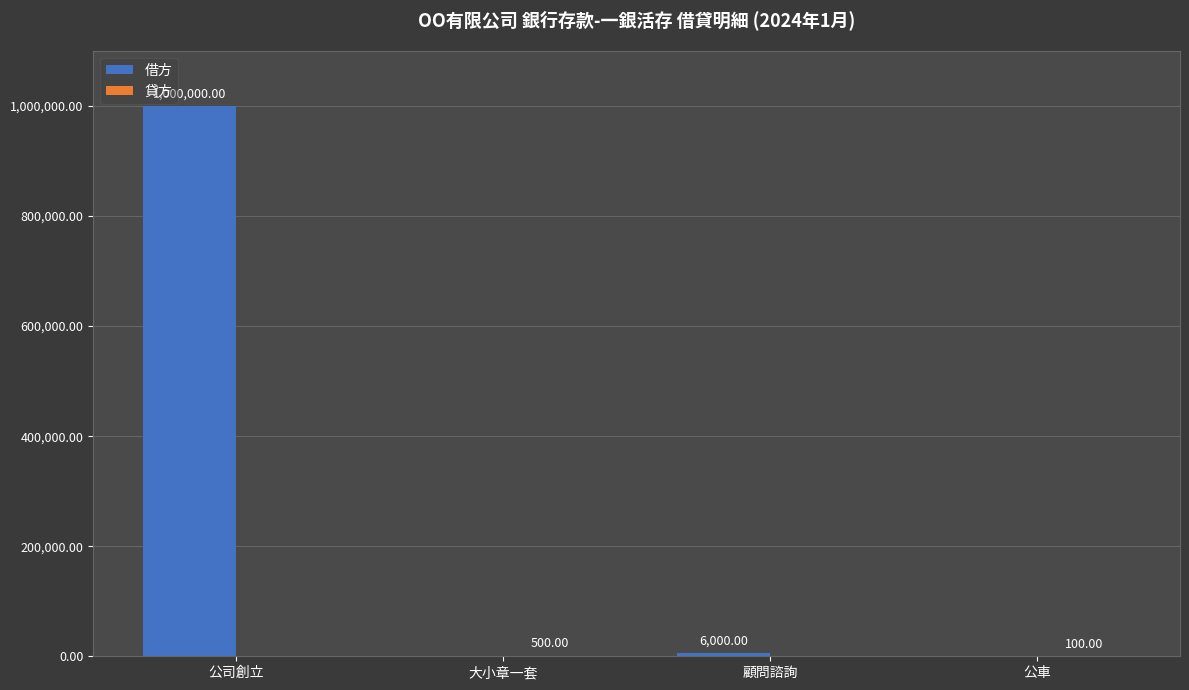

Which series has the largest total across all categories?

借方